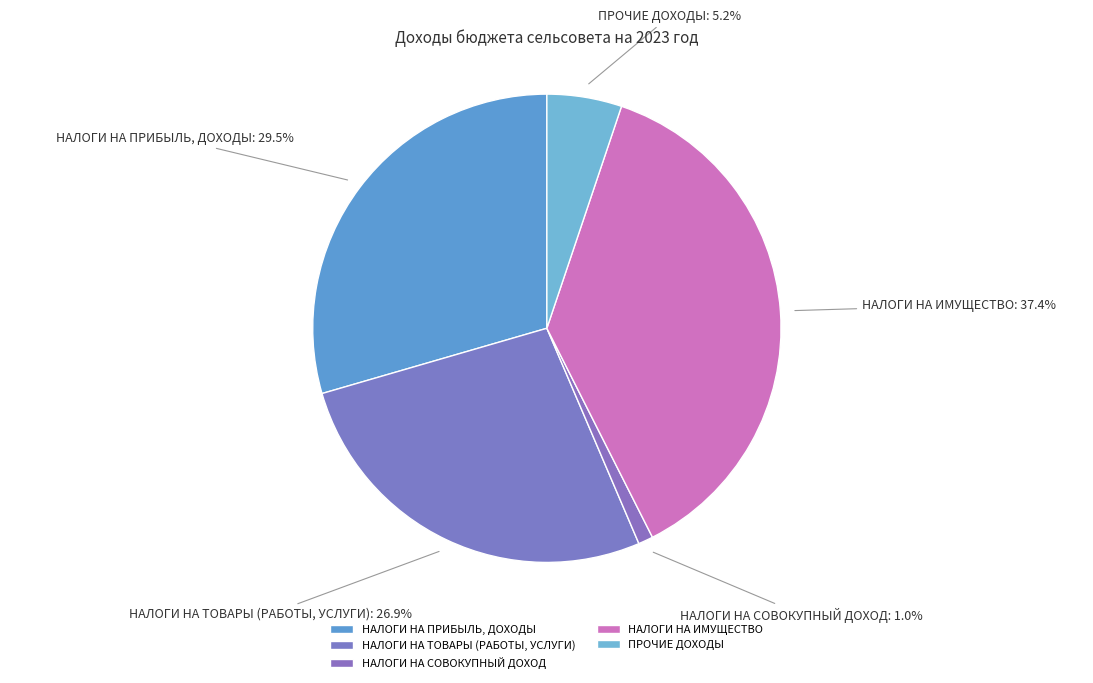

Rank the categories by value from lowest to highest.

НАЛОГИ НА СОВОКУПНЫЙ ДОХОД, ПРОЧИЕ ДОХОДЫ, НАЛОГИ НА ТОВАРЫ (РАБОТЫ, УСЛУГИ), НАЛОГИ НА ПРИБЫЛЬ, ДОХОДЫ, НАЛОГИ НА ИМУЩЕСТВО